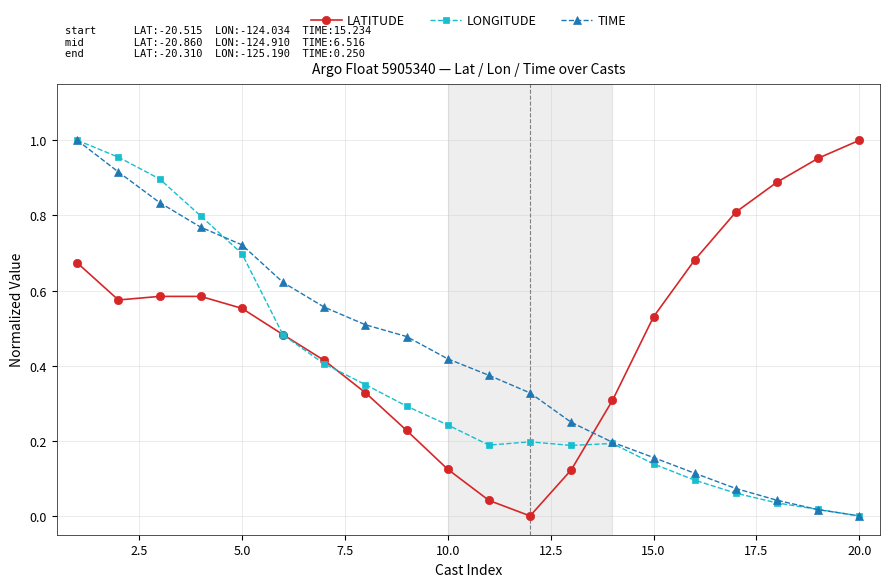

How many times do LATITUDE and TIME cross each other?

1